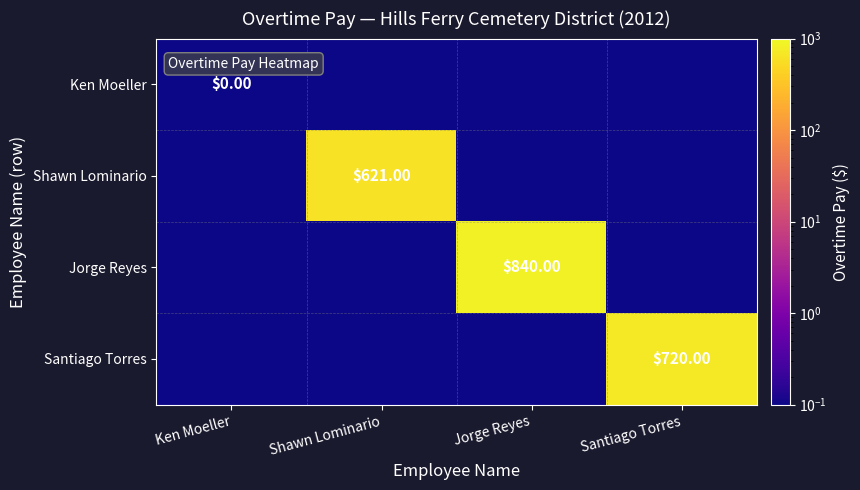

List the series in order of their peak value, highest first.

Jorge Reyes, Santiago Torres, Shawn Lominario, Ken Moeller